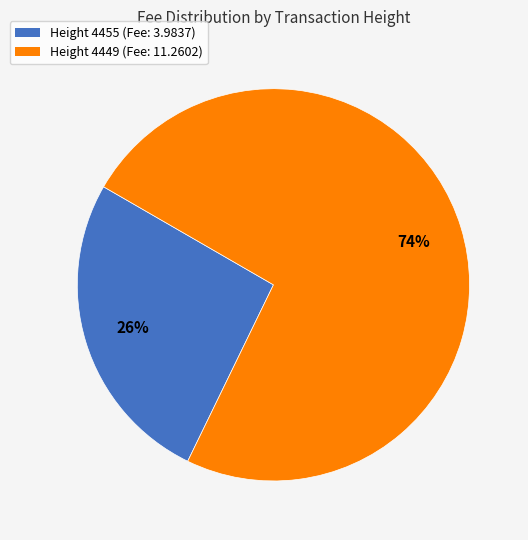

To the nearest percent, what portion does Height 4449 (Fee: 11.2602) represent?

74%